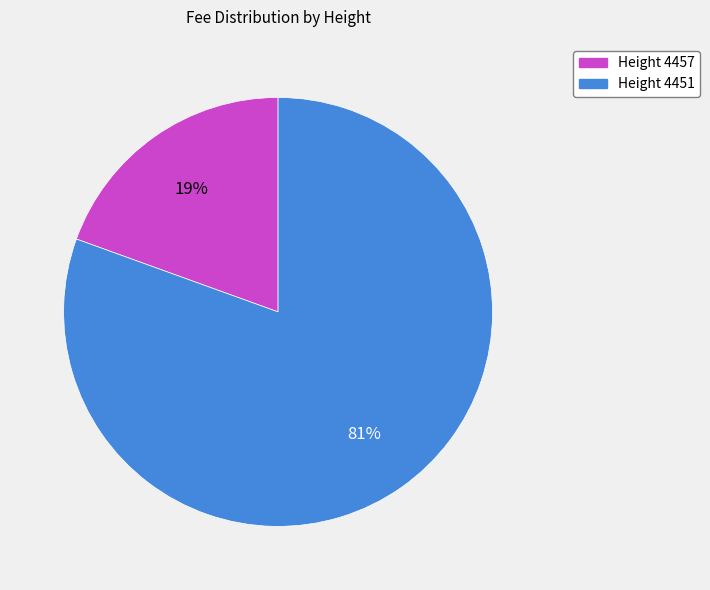

How many segments does this pie chart have?

2